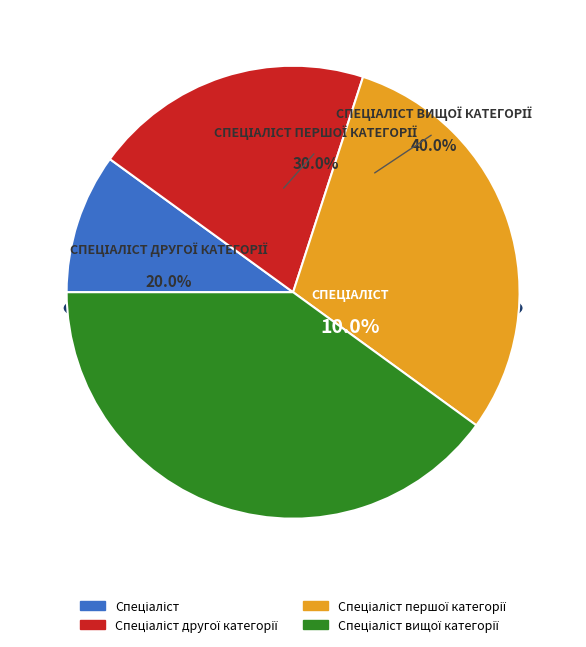

What percentage is the Спеціаліст вищої категорії slice, to the nearest percent?

40%